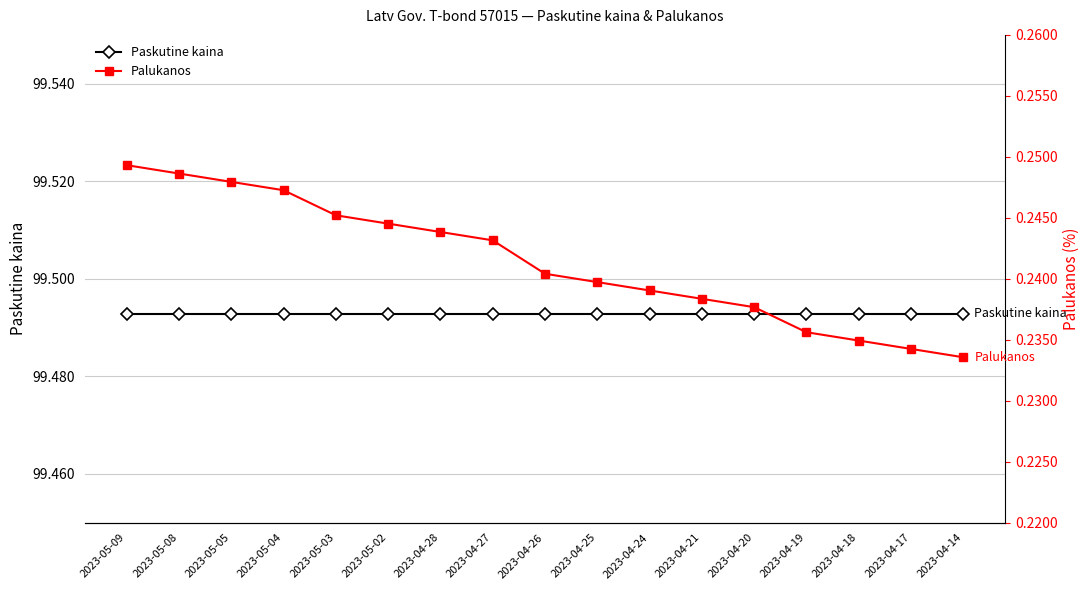

True or false: Paskutine kaina has a value of 47.9 at 2023-04-26.

False